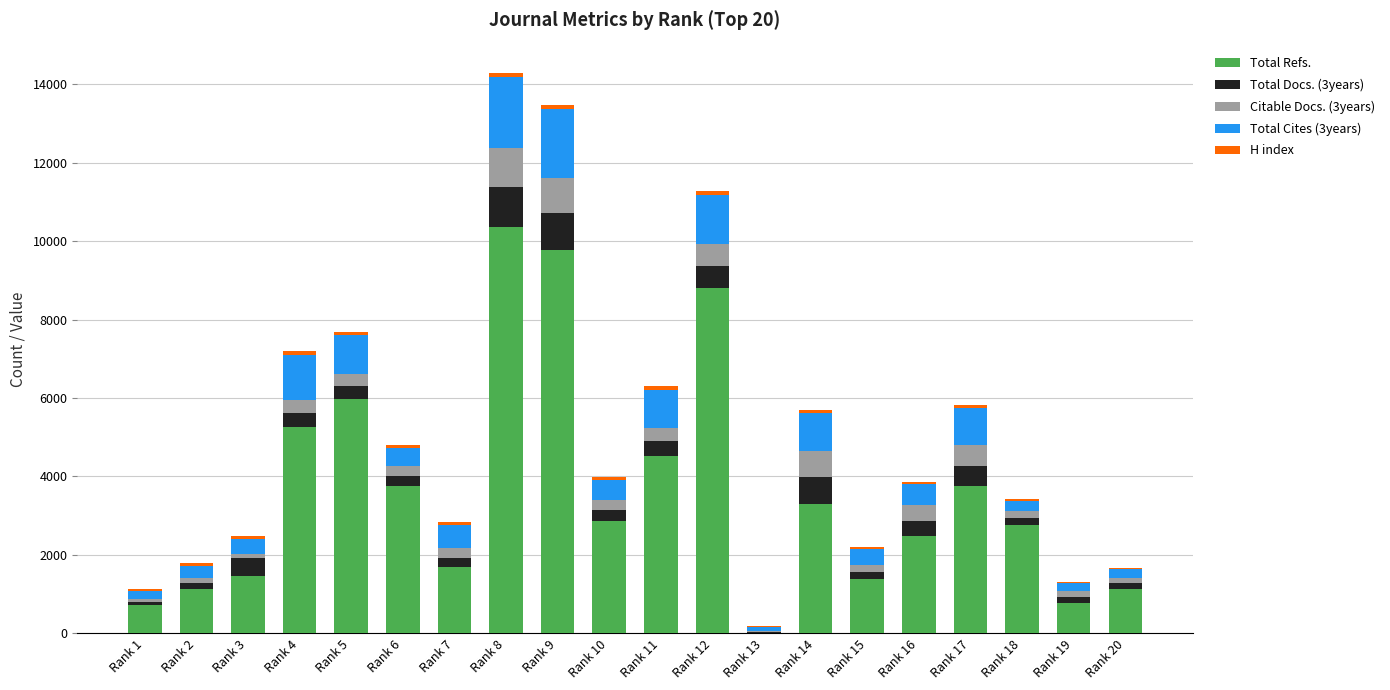

Which category has the highest value in the Total Refs. series?

Rank 8